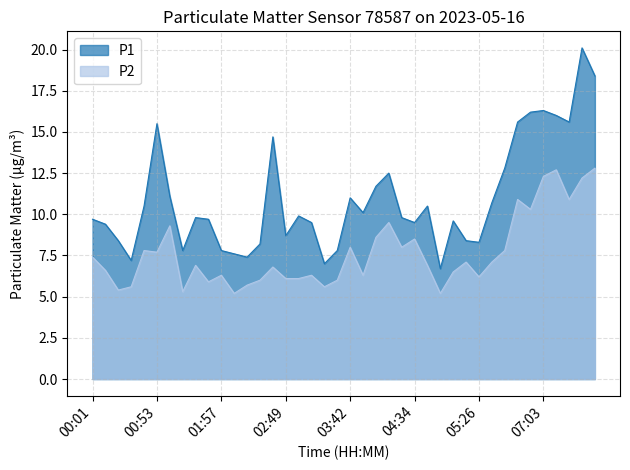

What position from the left is 03:31?

20